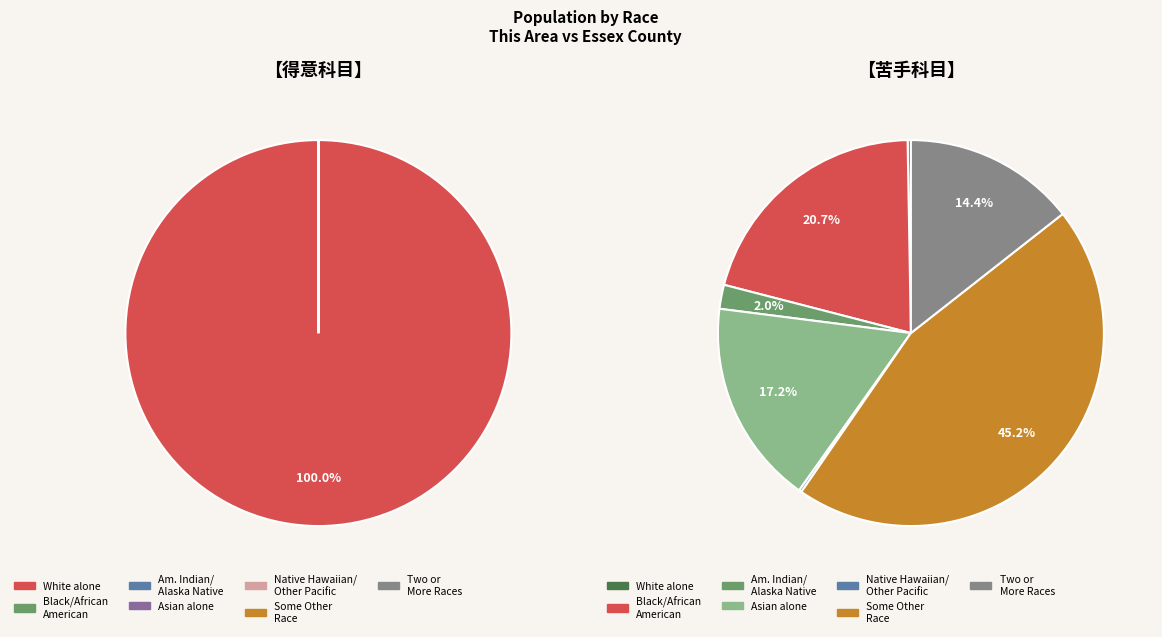

Combined, do Asian alone and Some Other Race alone account for over 50%?

No